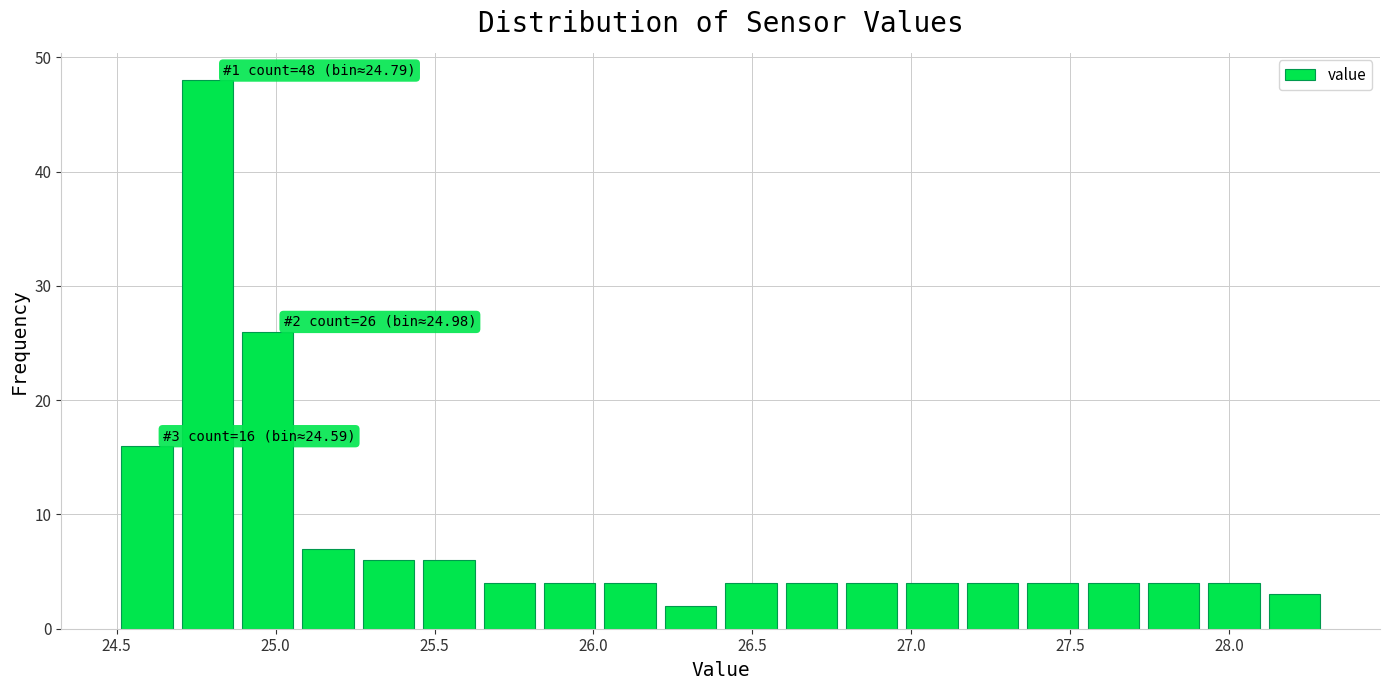

Read against the x-axis, roughly where is the centre of the tallest bar?

24.80